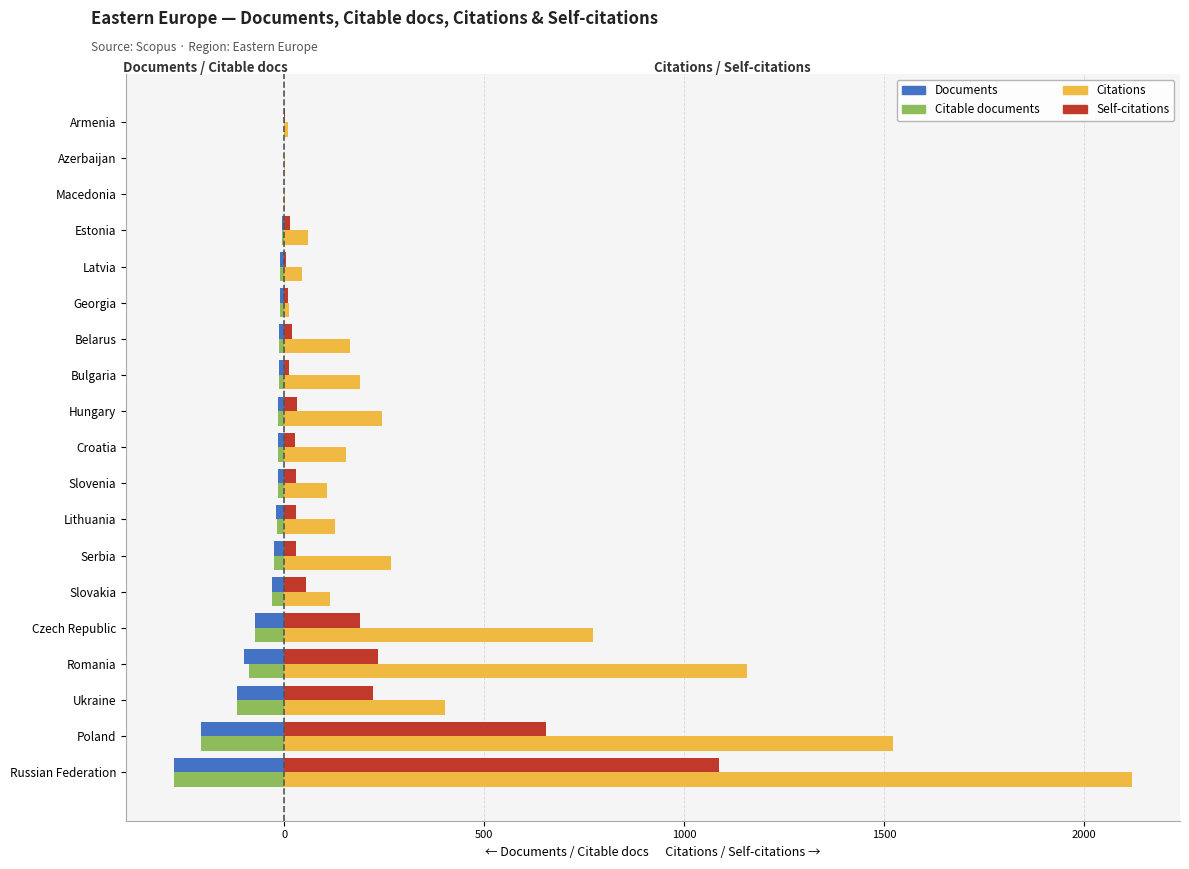

What is the total value across all series at Czech Republic?

813